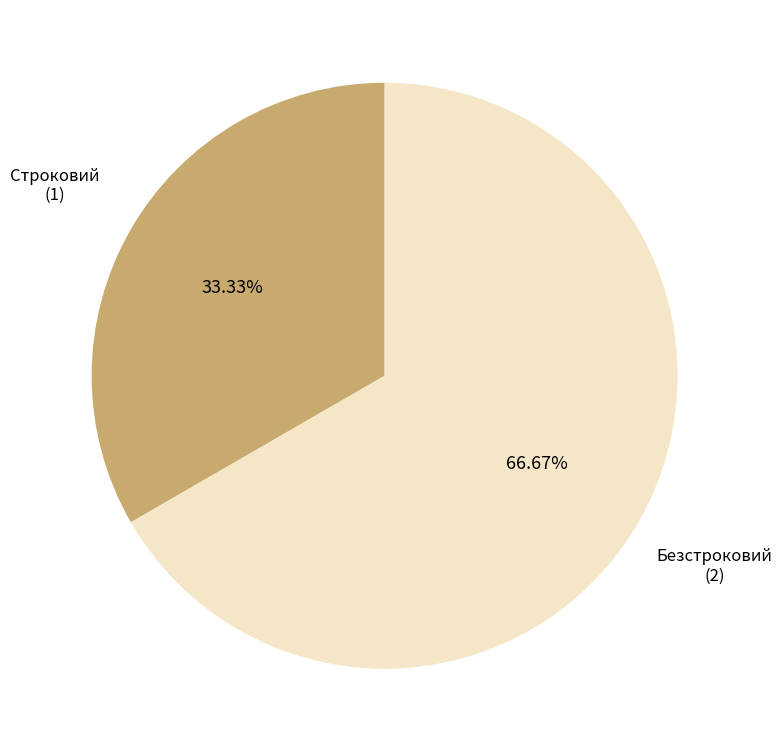

Which category accounts for the majority?

Безстроковий